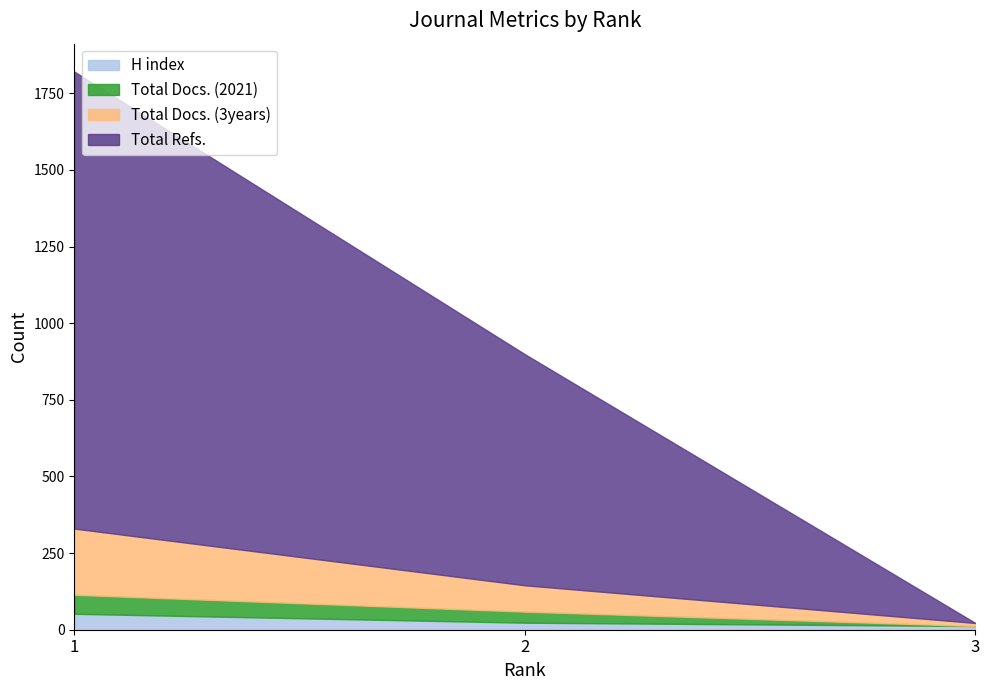

How many lines are shown in the chart?

4